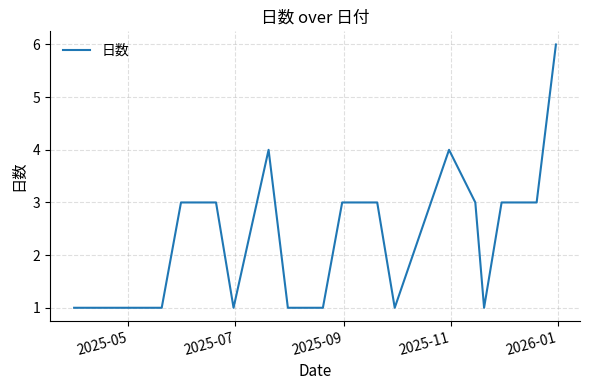

What is the difference between the maximum and minimum values?

5